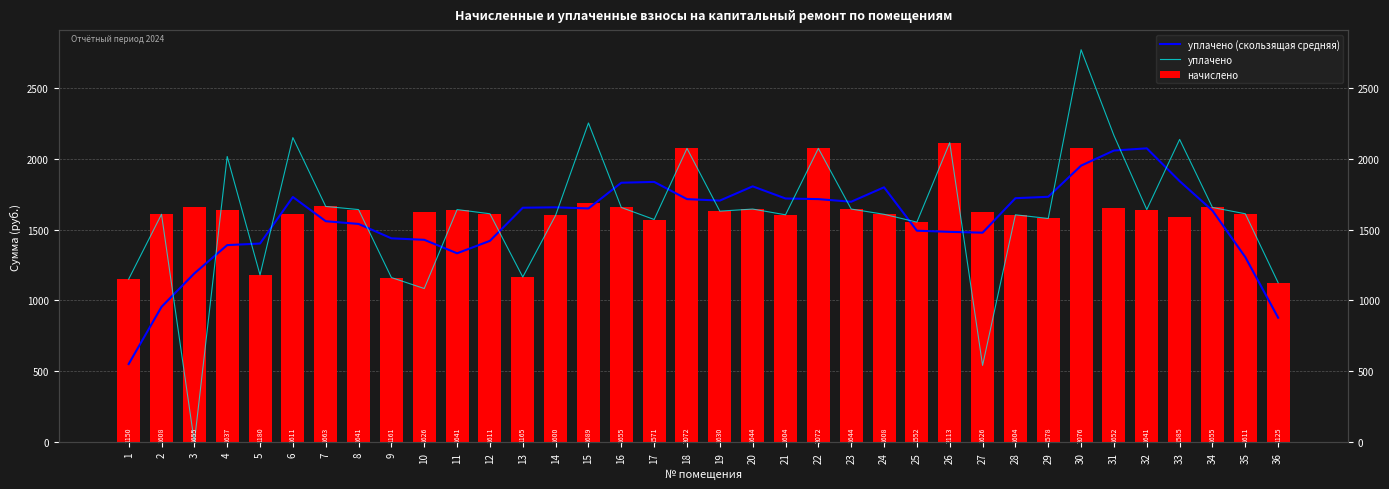

Read the уплачено (скользящая средняя) value at 24.

1797.8